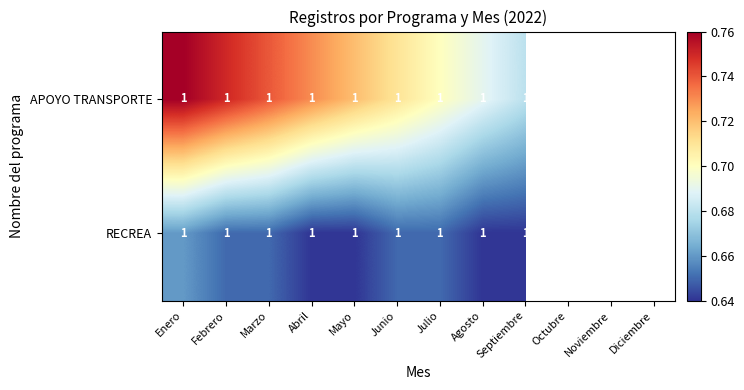

Is it true that APOYO TRANSPORTE equals 1 at Enero?

True